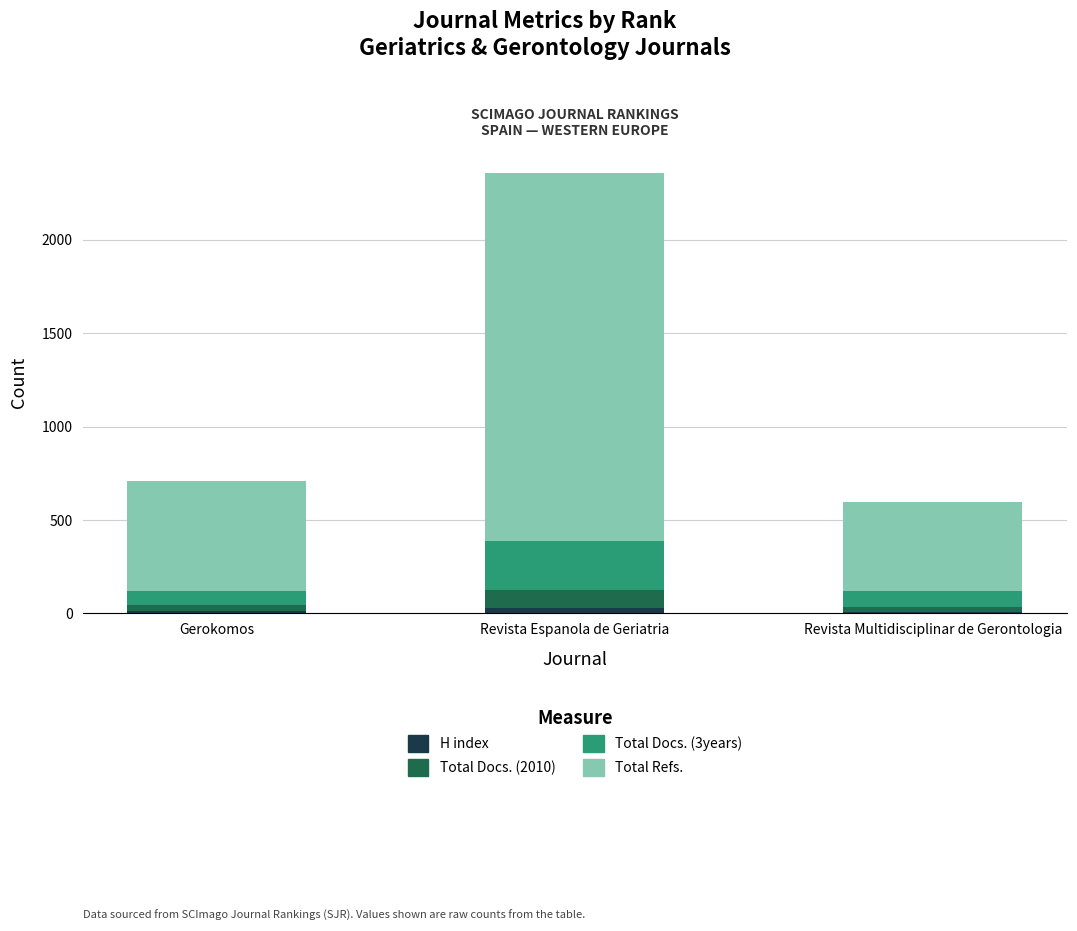

At which category is the sum across all series the highest?

Revista Espanola de Geriatria